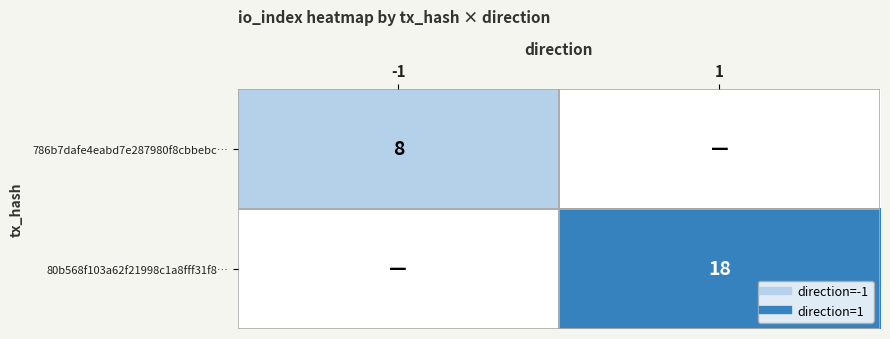

Is the value of 80b568f103a62f21998c1a8fff31f8… at -1 greater than the value of 786b7dafe4eabd7e287980f8cbbebc… at 1?

No